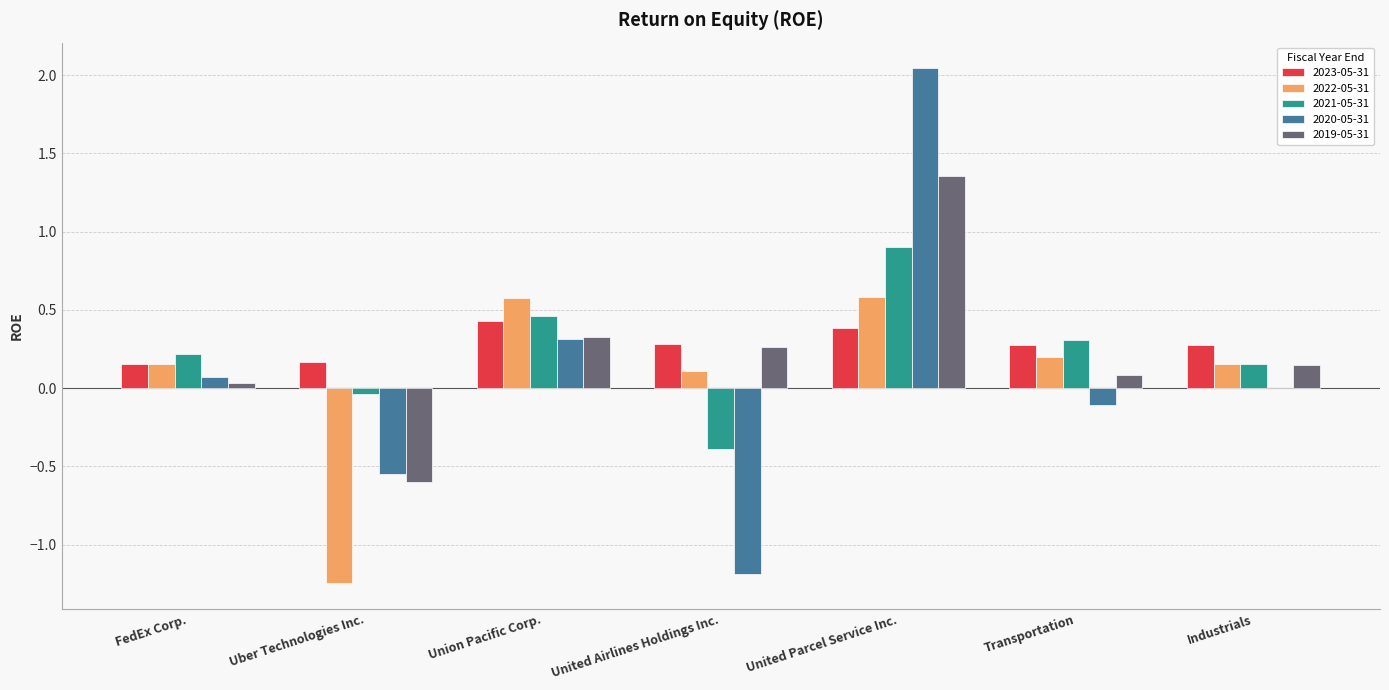

The 2019-05-31 series shows 0.1 at United Airlines Holdings Inc.. True or false?

False